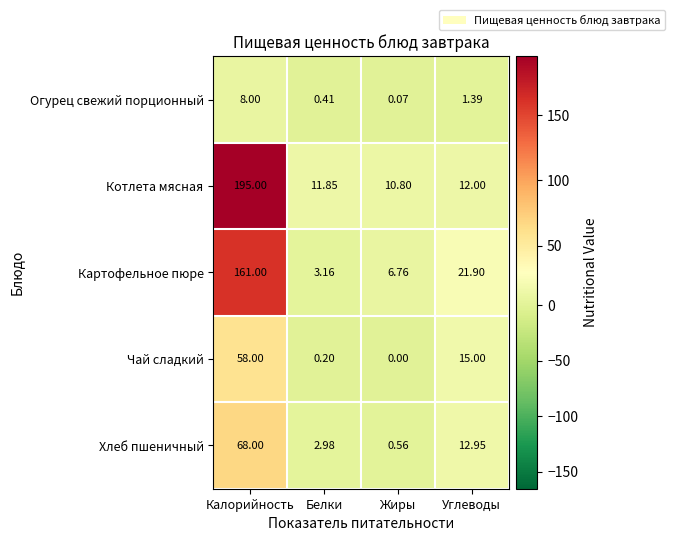

How many series are shown in this chart?

5